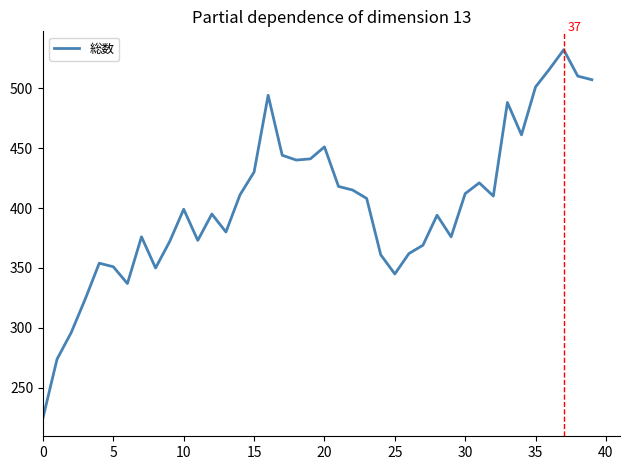

What is the maximum value shown in the chart?

532